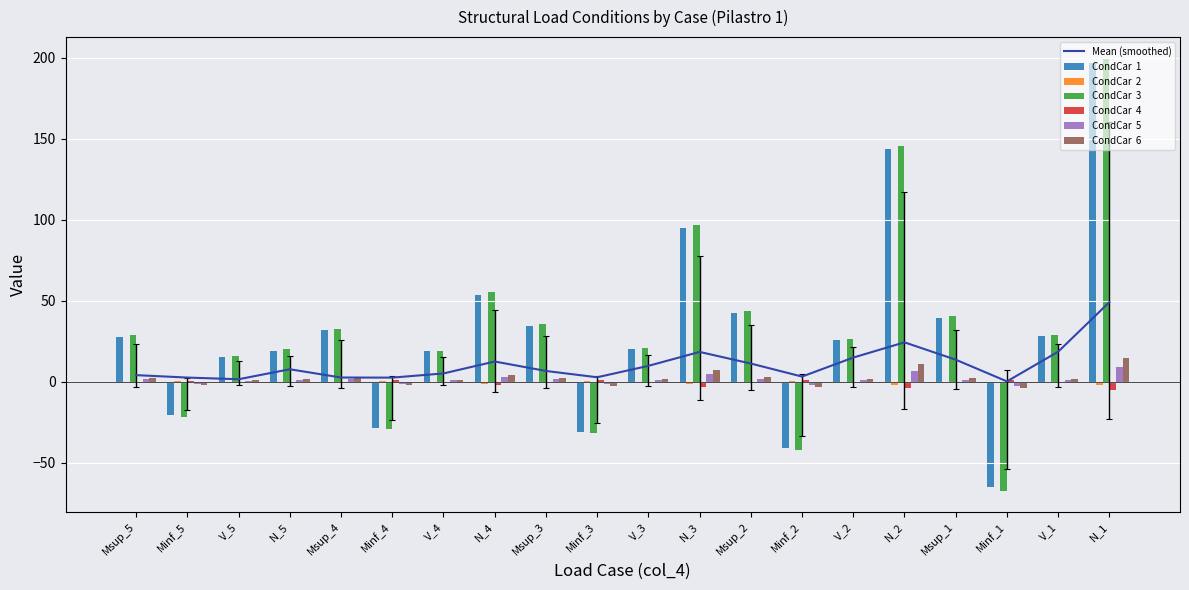

What is the difference between the second highest and second lowest values in the CondCar  6 series?

14.0